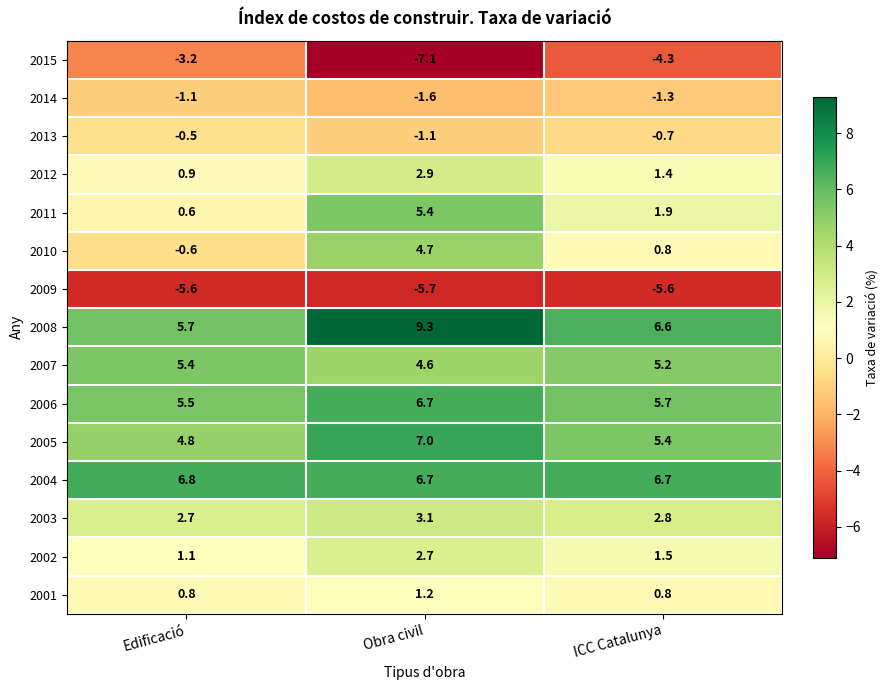

At which category is the sum across all series the highest?

Obra civil